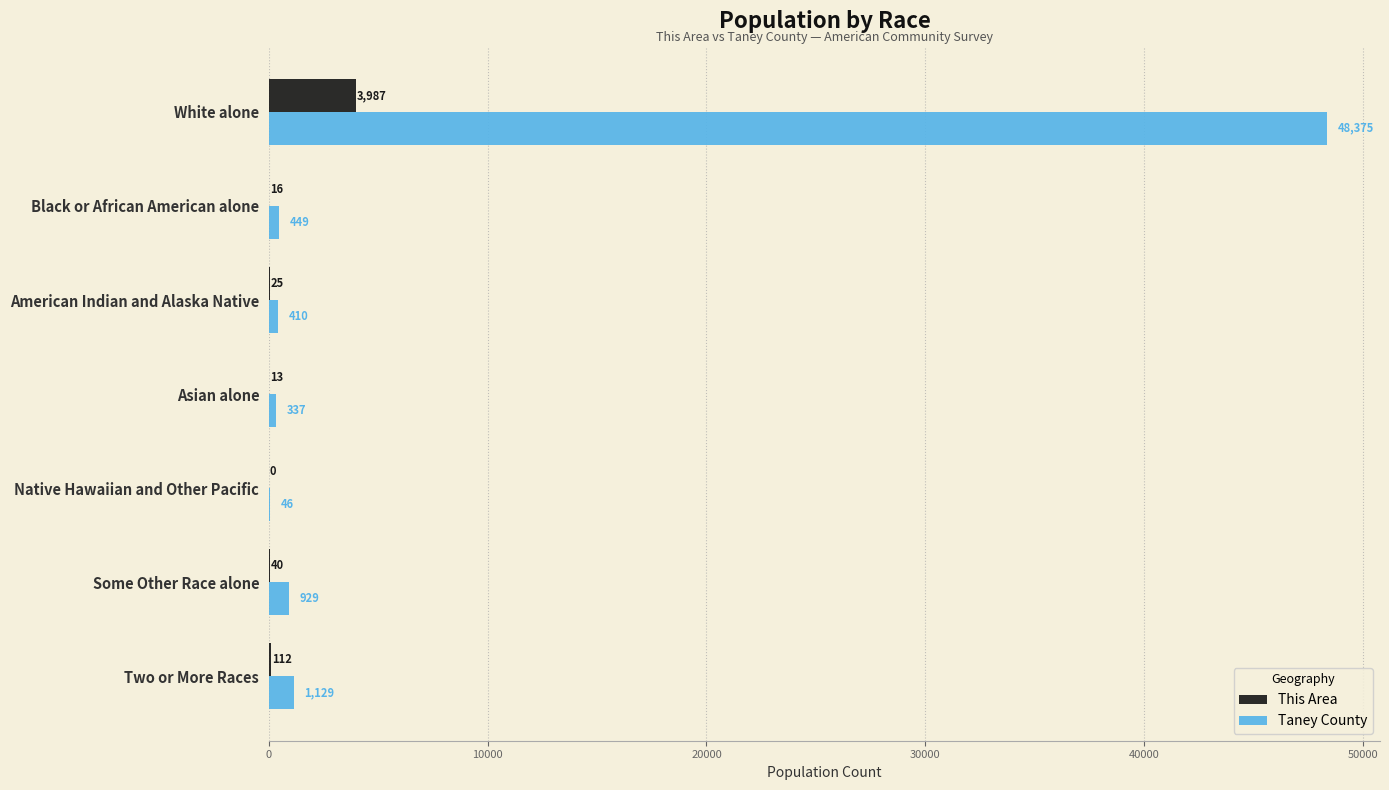

At which label is Taney County closest to 24210?

Two or More Races